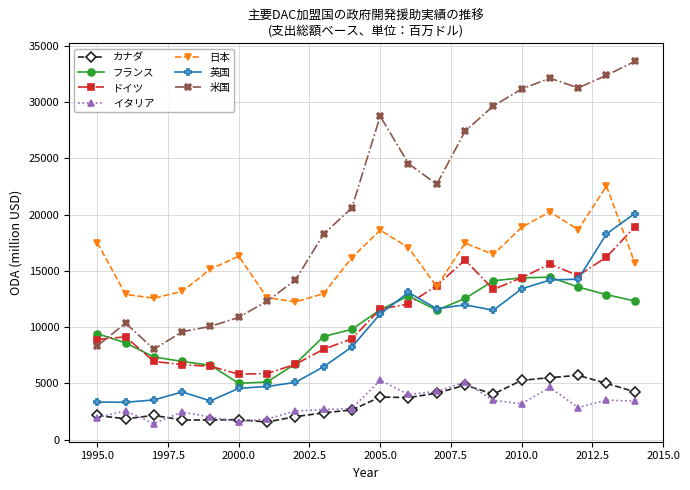

Which series has the largest total across all categories?

米国